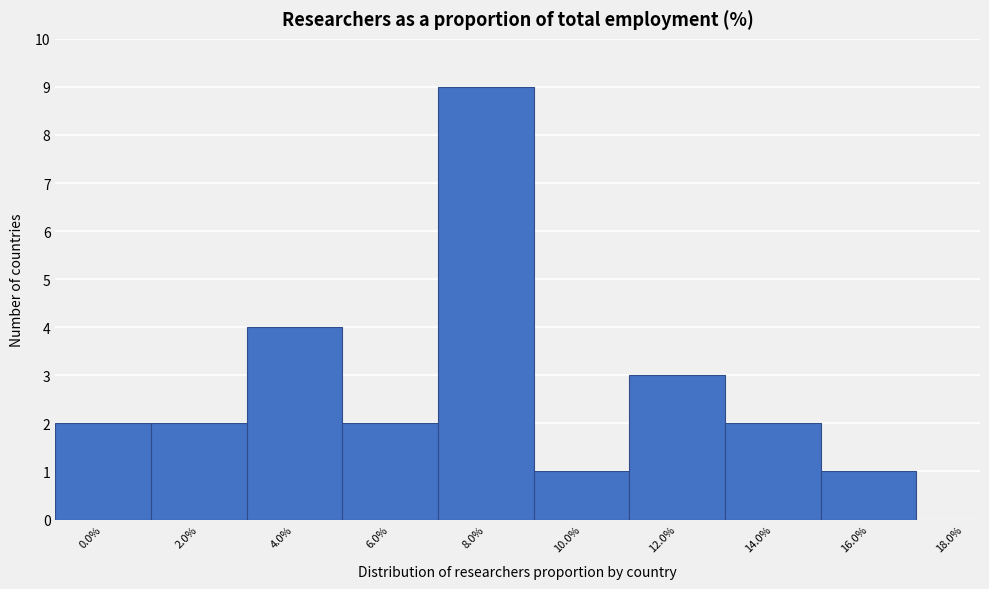

Reading left to right, list all the values displayed in this chart.

0.0%=2	2.0%=2	4.0%=4	6.0%=2	8.0%=9	10.0%=1	12.0%=3	14.0%=2	16.0%=1	18.0%=0